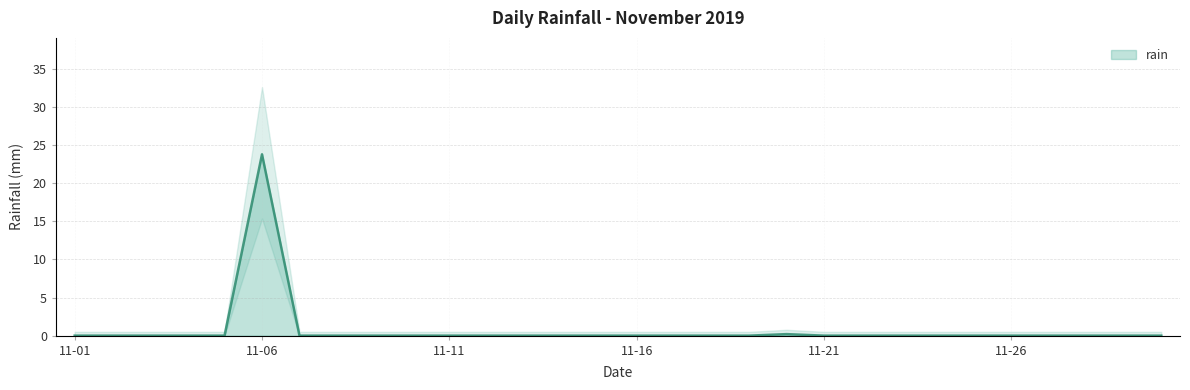

What is the average value?

0.8